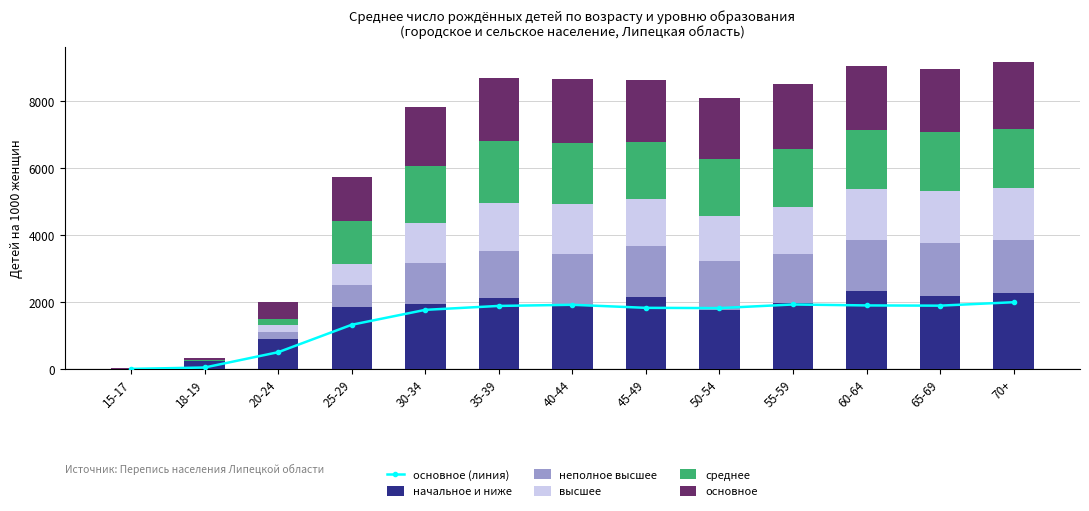

How many groups of bars are there?

13